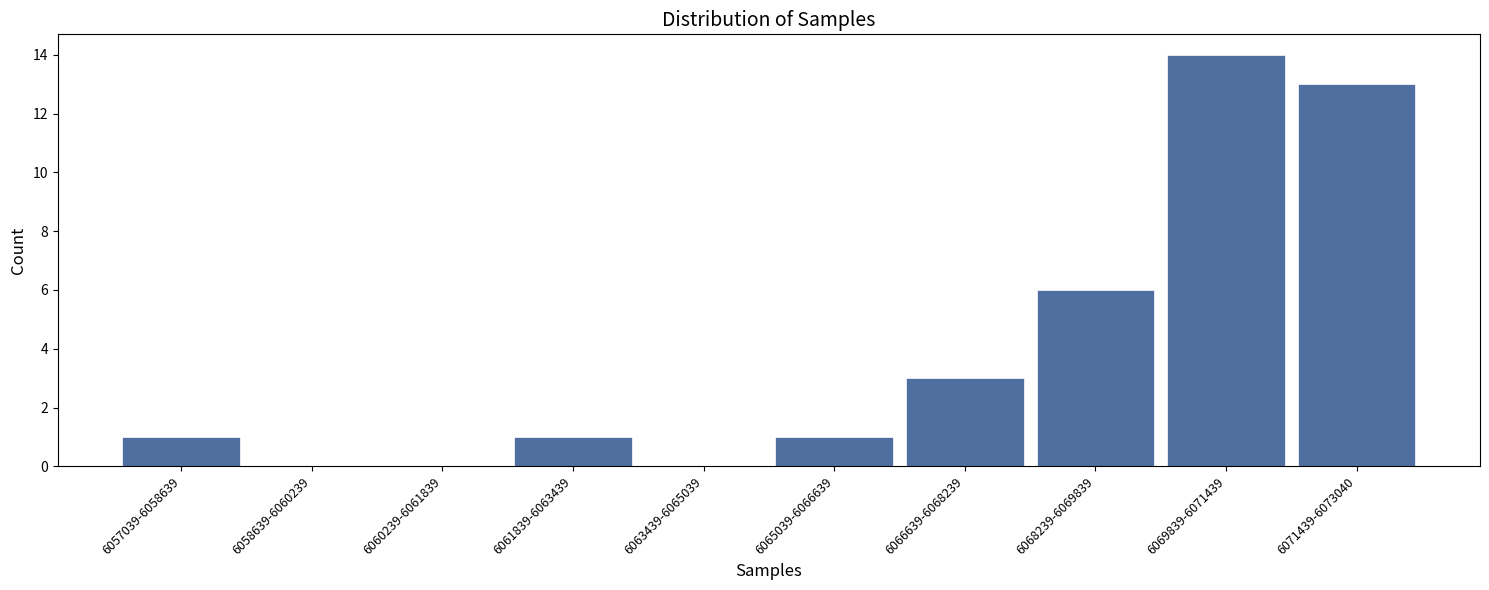

Reading left to right, transcribe all the data shown in this chart.

6057039-6058639=1	6058639-6060239=0	6060239-6061839=0	6061839-6063439=1	6063439-6065039=0	6065039-6066639=1	6066639-6068239=3	6068239-6069839=6	6069839-6071439=14	6071439-6073040=13